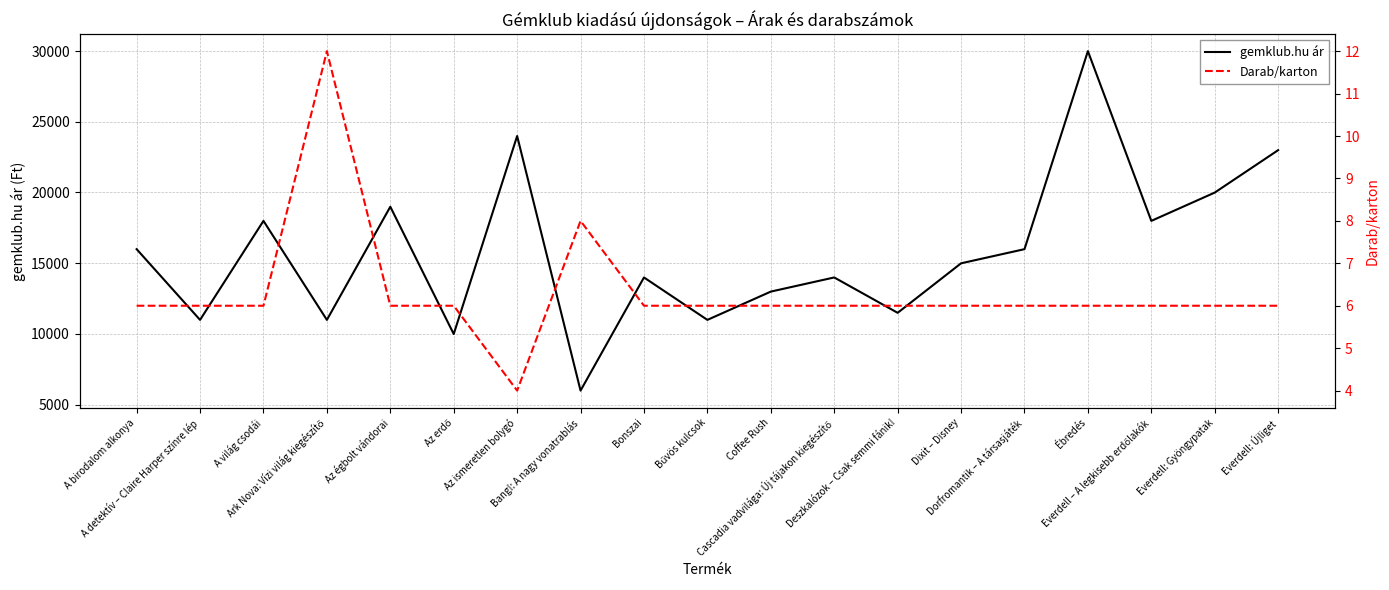

True or false: gemklub.hu ár and Darab/karton intersect in this chart.

False